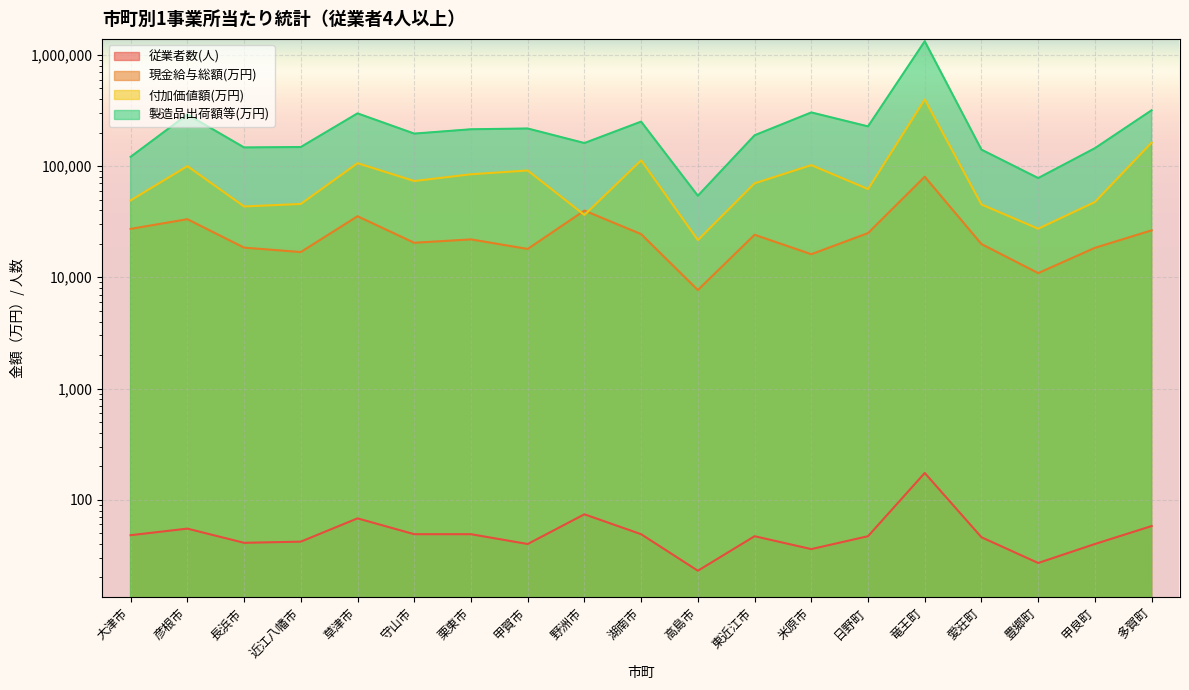

Which series has the largest total across all categories?

製造品出荷額等(万円)